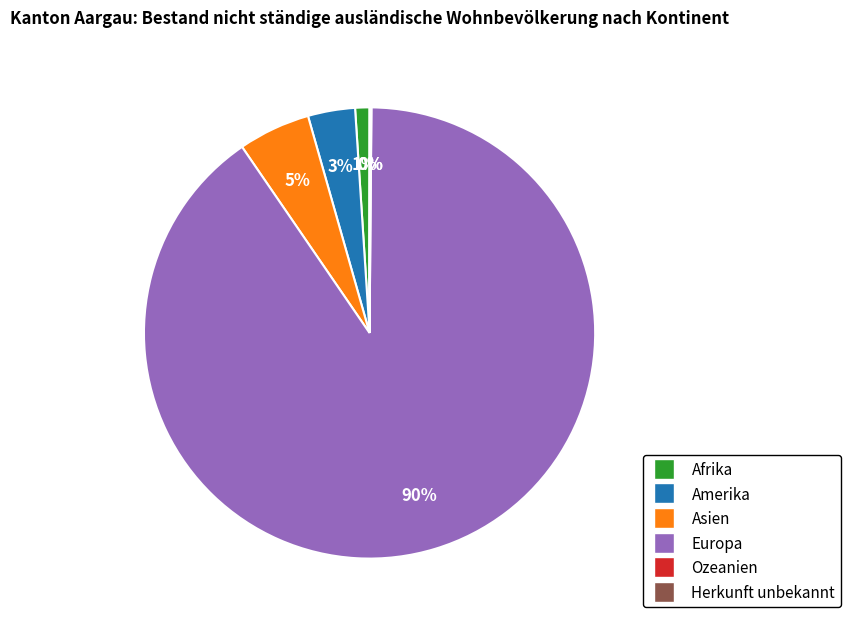

Which slice is the largest?

Europa